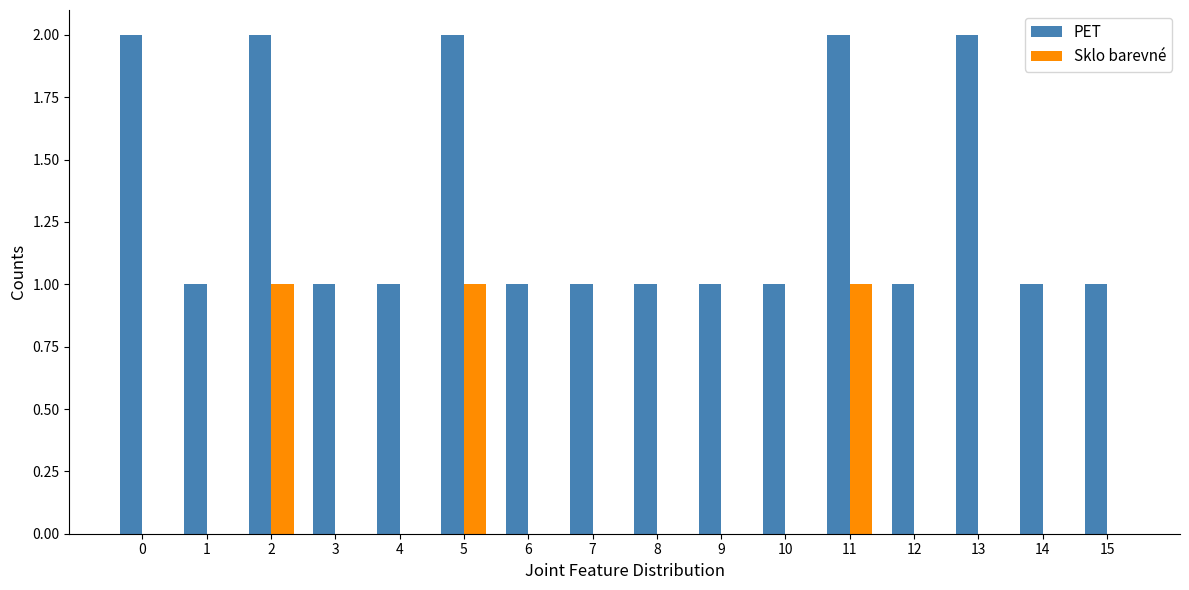

Which series changed the most between 11 and 13?

Sklo barevné